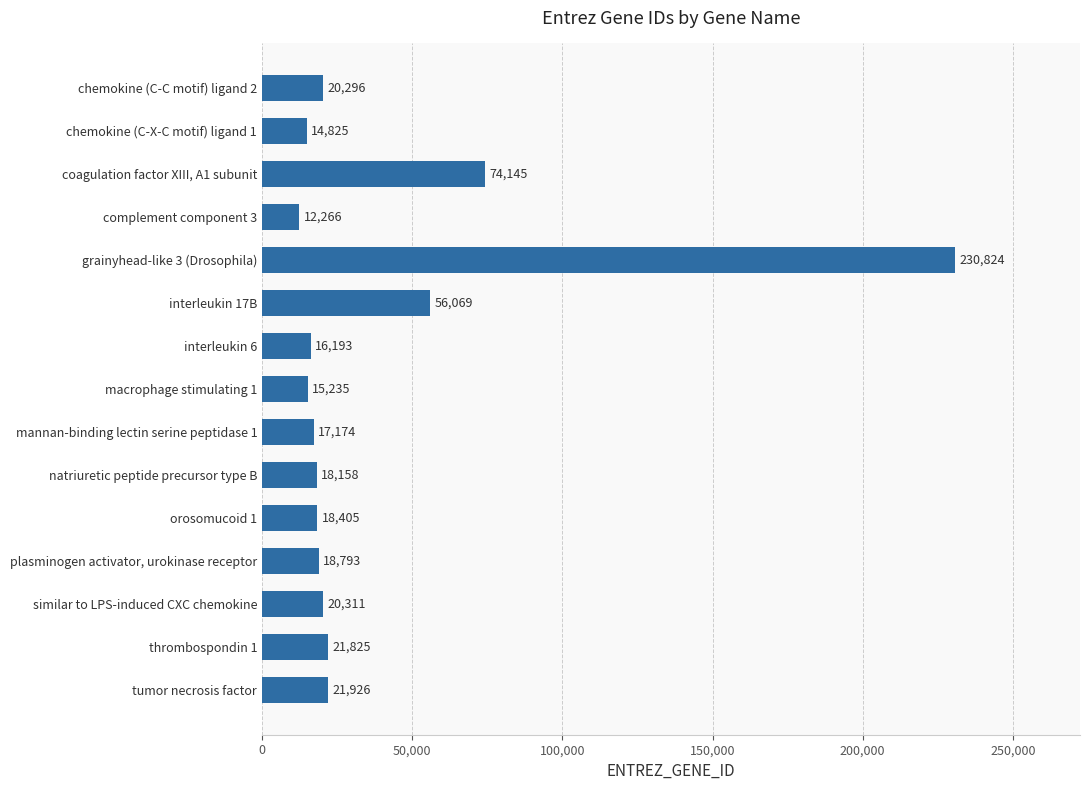

Which label corresponds to the largest value in the chart?

grainyhead-like 3 (Drosophila)